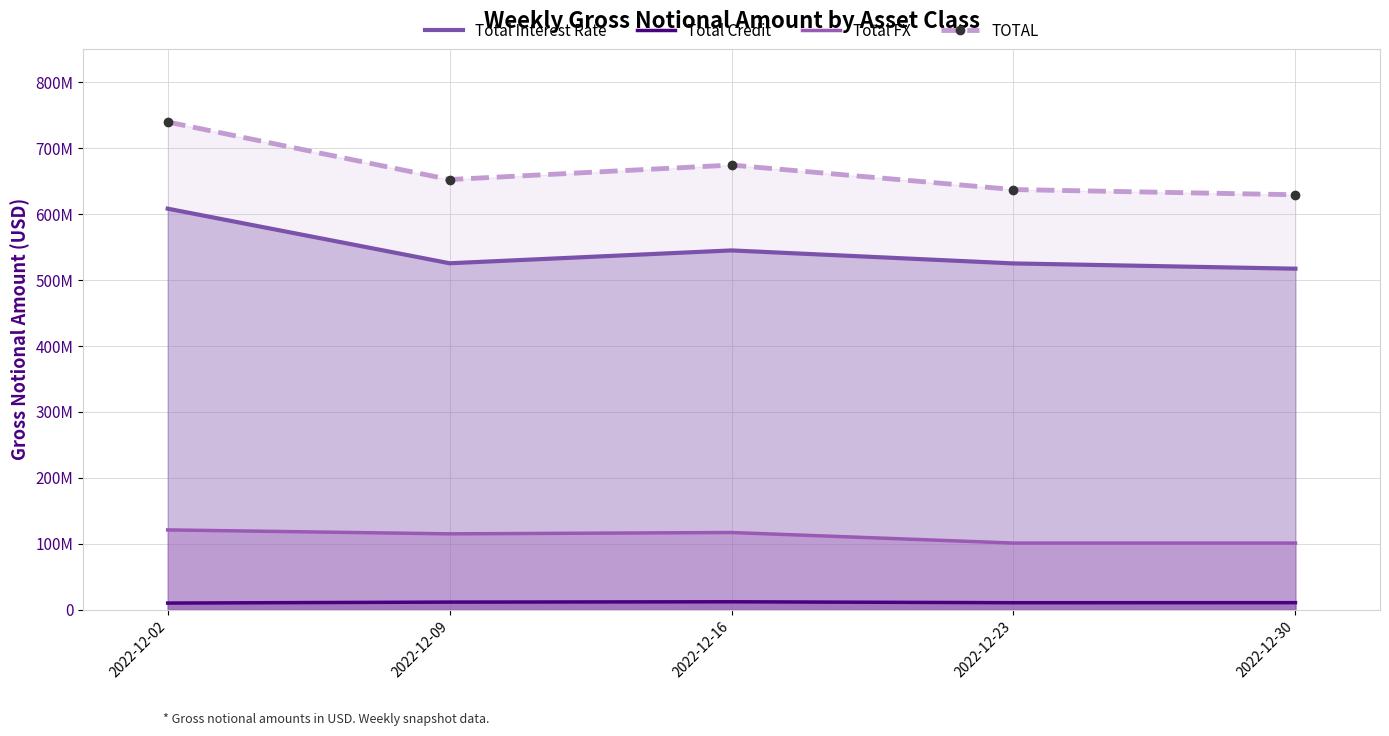

Which series has the widest spread of values?

TOTAL